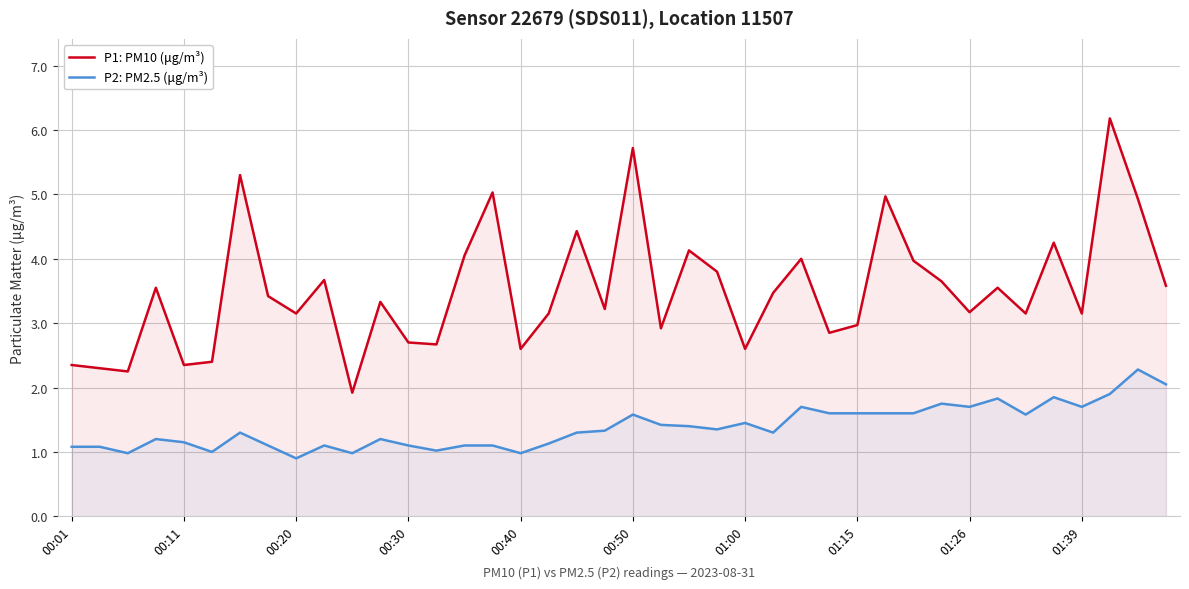

What is the difference between the maximum and minimum values in the P1: PM10 (μg/m³) series?

4.3